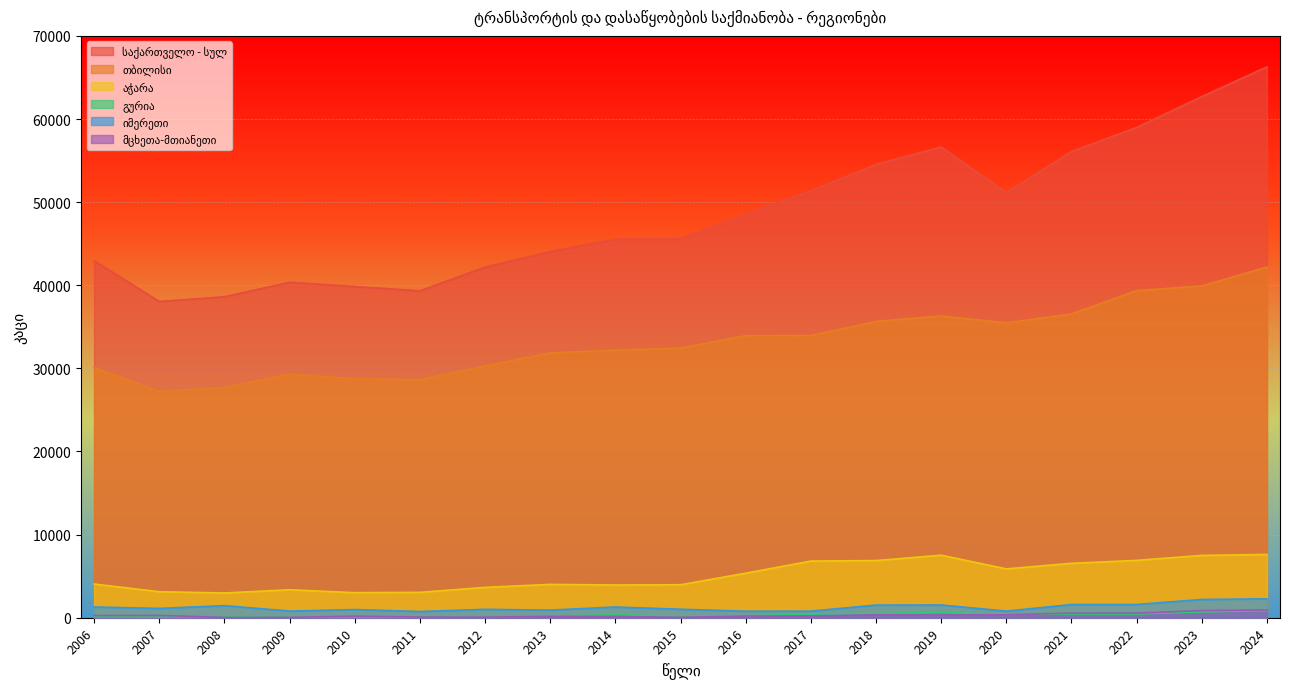

True or false: მცხეთა-მთიანეთი and თბილისი cross at least once.

False